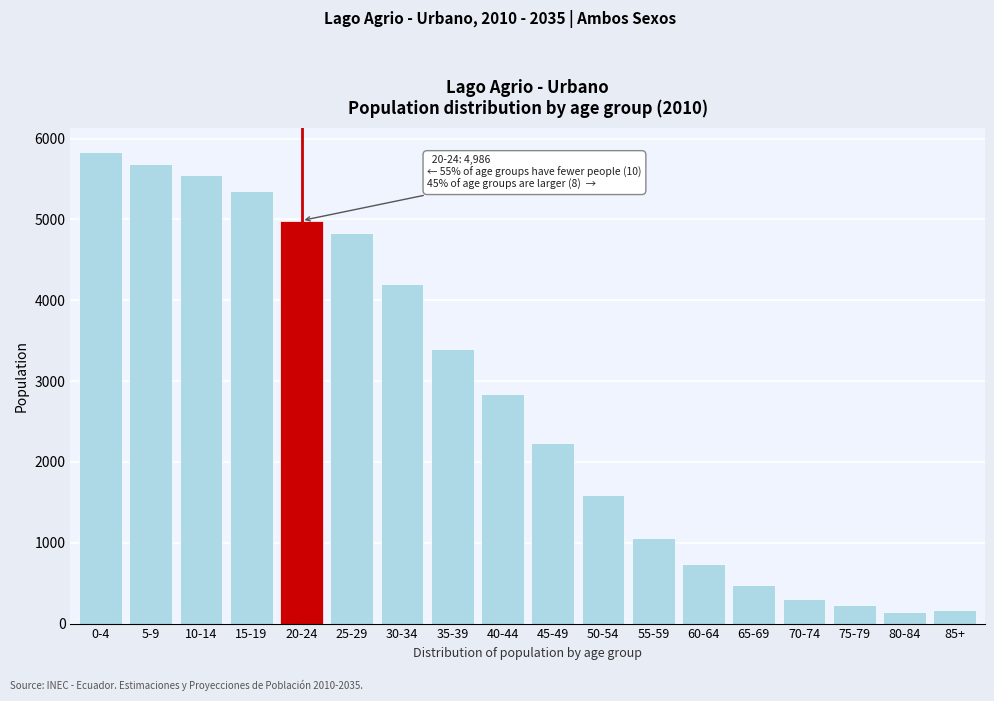

Which category has the highest value across all series?

0-4